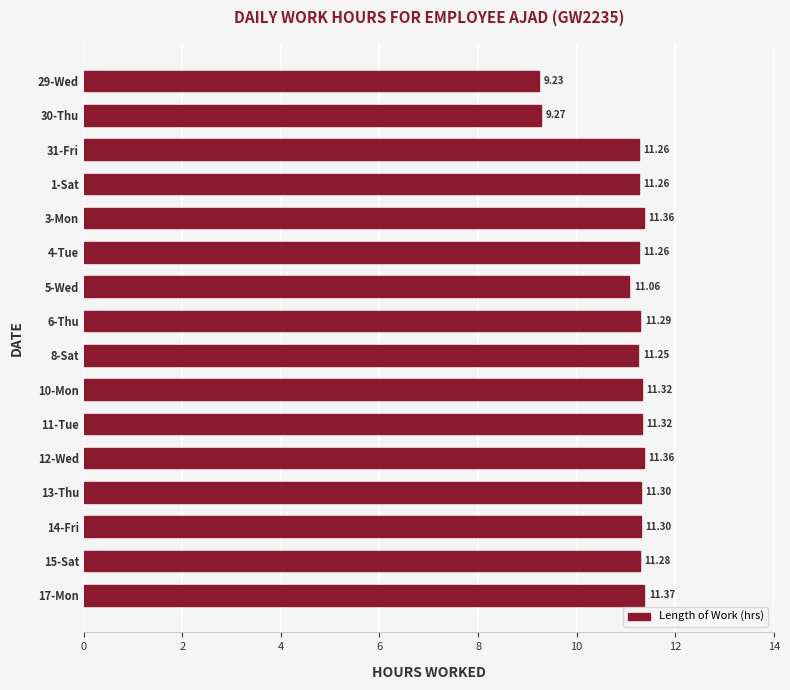

What is the sum of all values?

176.5